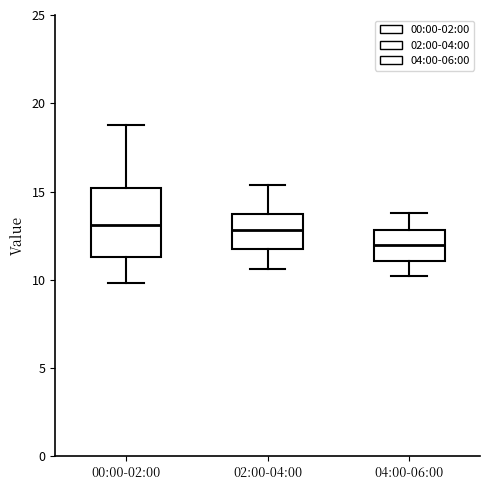

Which box is the tallest, from its lower edge to its upper edge?

00:00-02:00